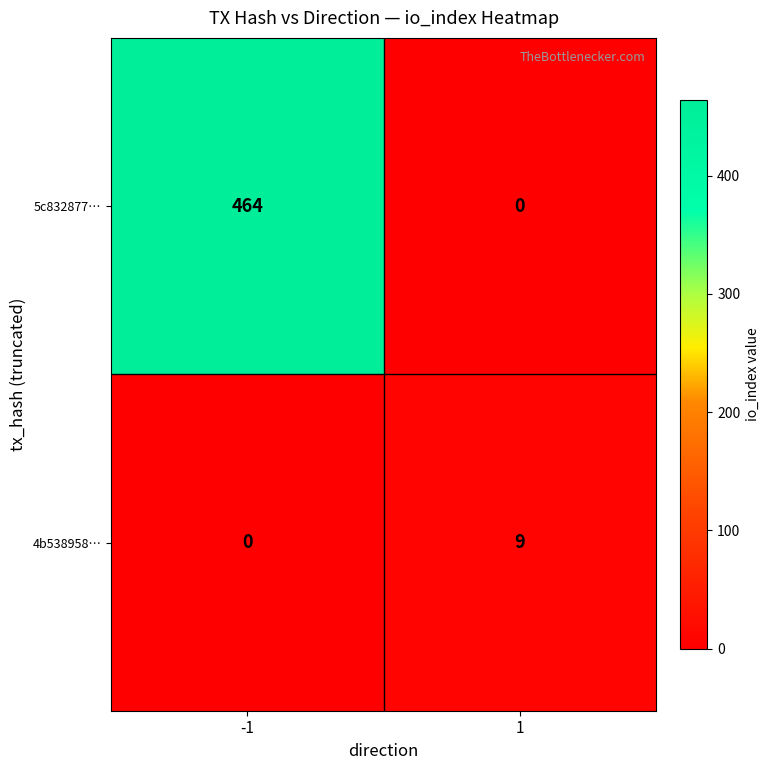

What is the greatest value displayed?

464